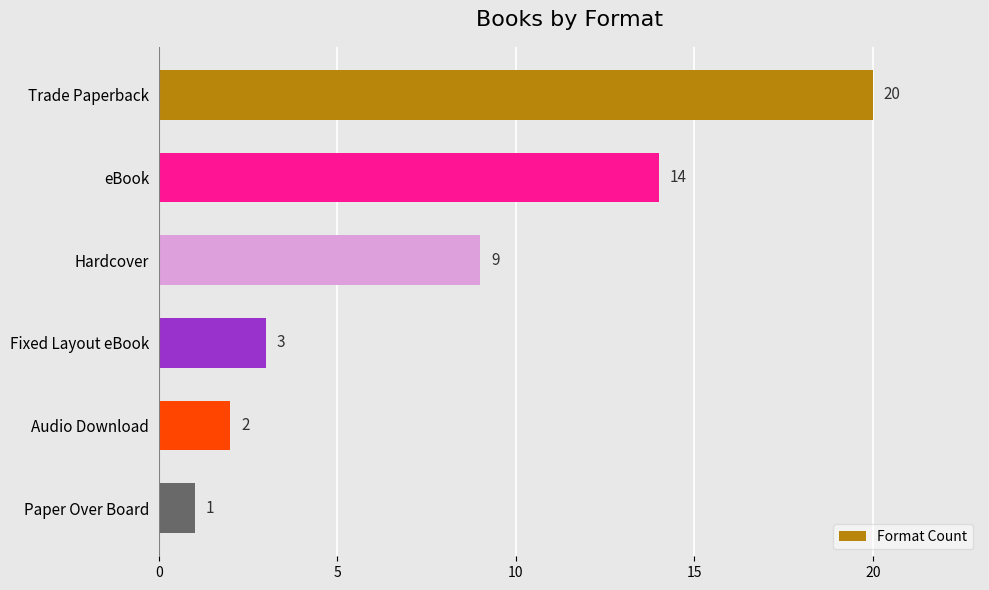

True or false: the data shows 4 at Hardcover.

False